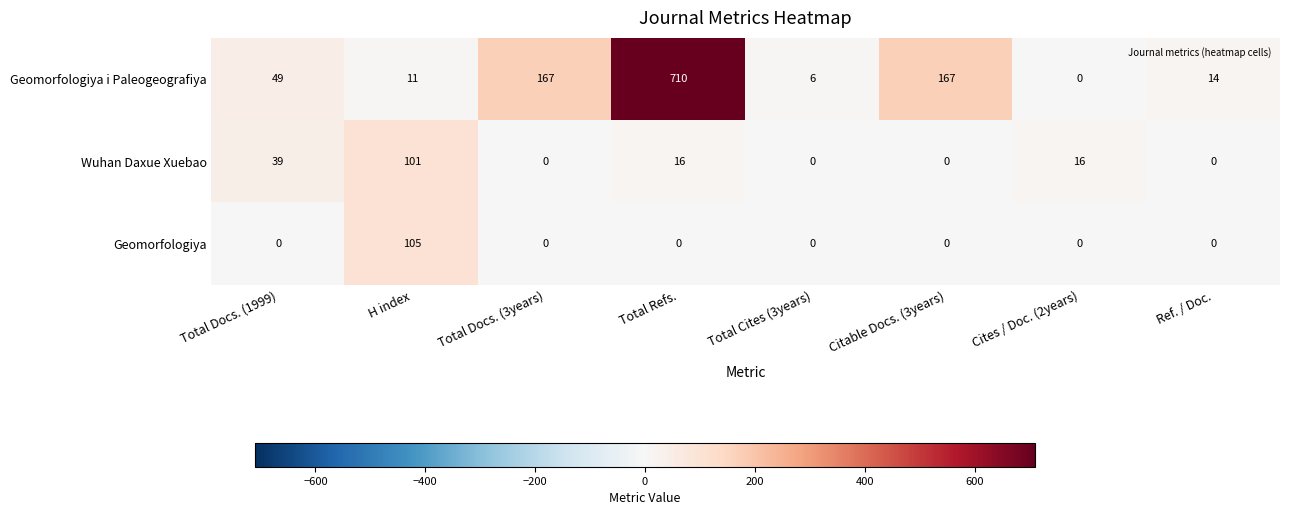

What value does the Geomorfologiya i Paleogeografiya series have at H index, to the nearest 10?

10